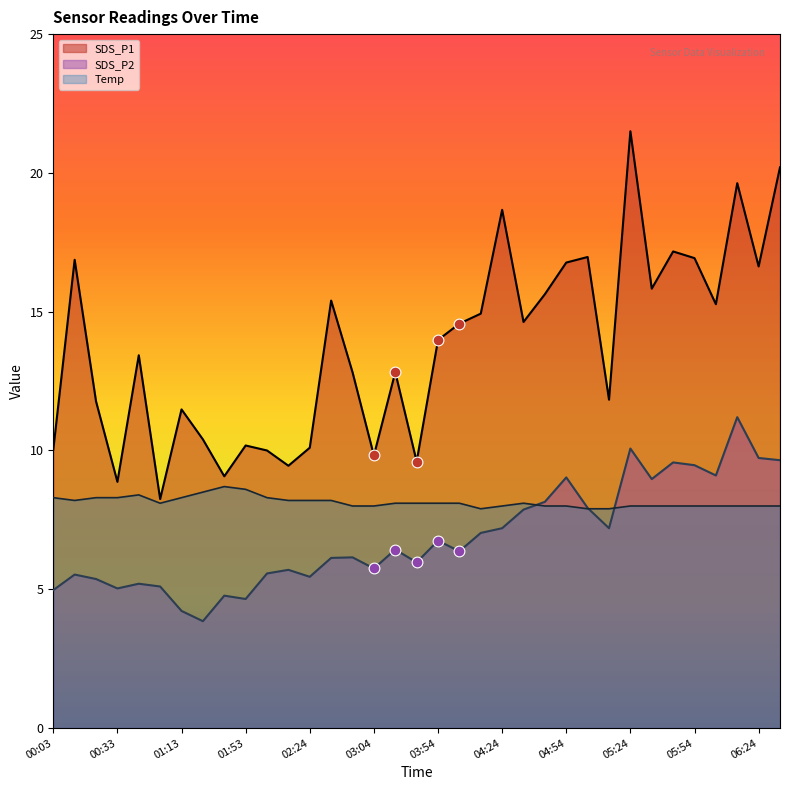

Which series has the largest total across all categories?

SDS_P1